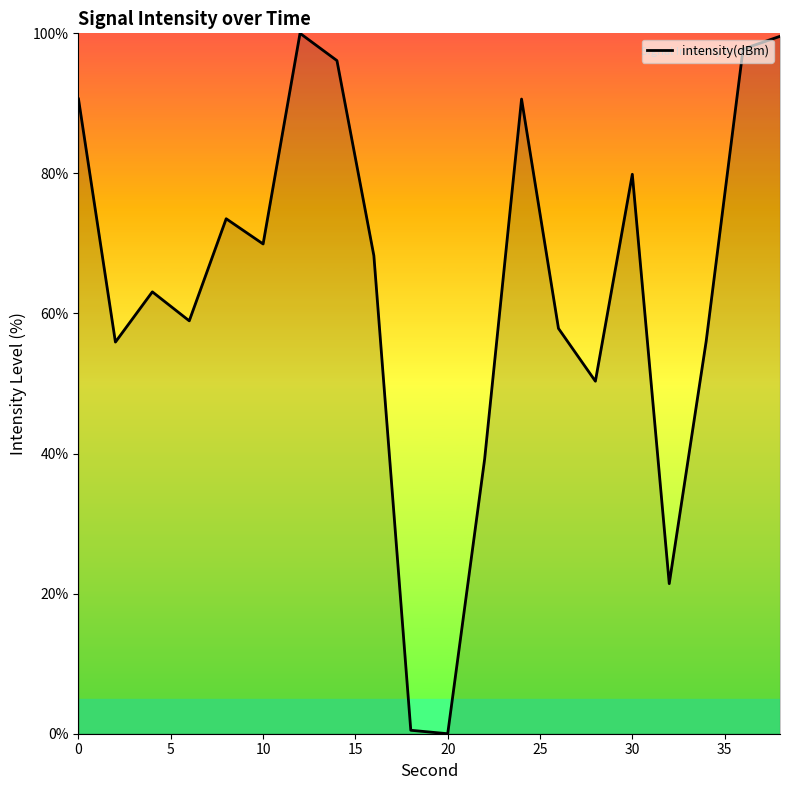

What is the maximum value shown in the chart?

100.0